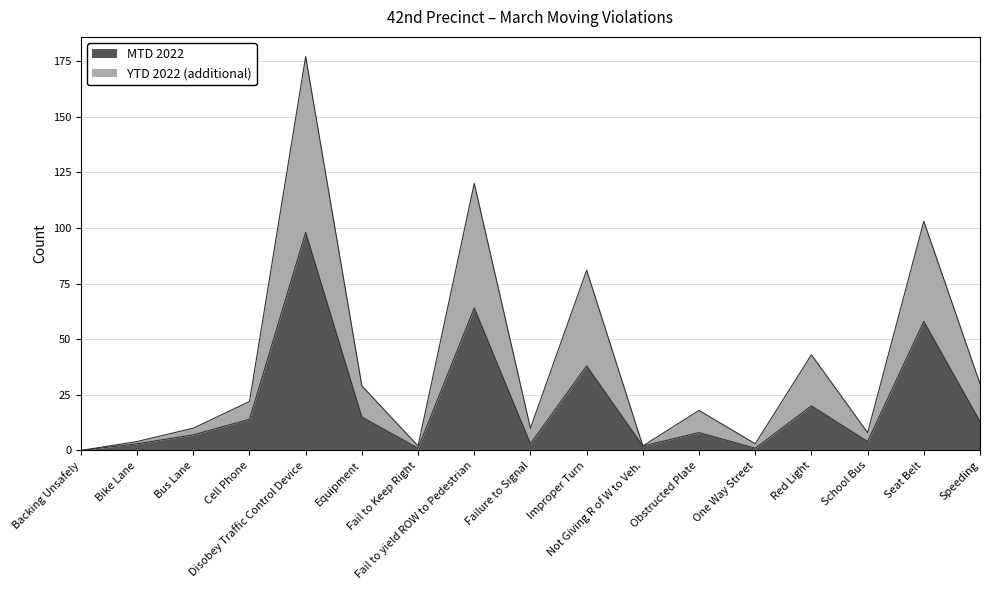

Rank the series at Seat Belt from highest to lowest value.

YTD 2022, MTD 2022